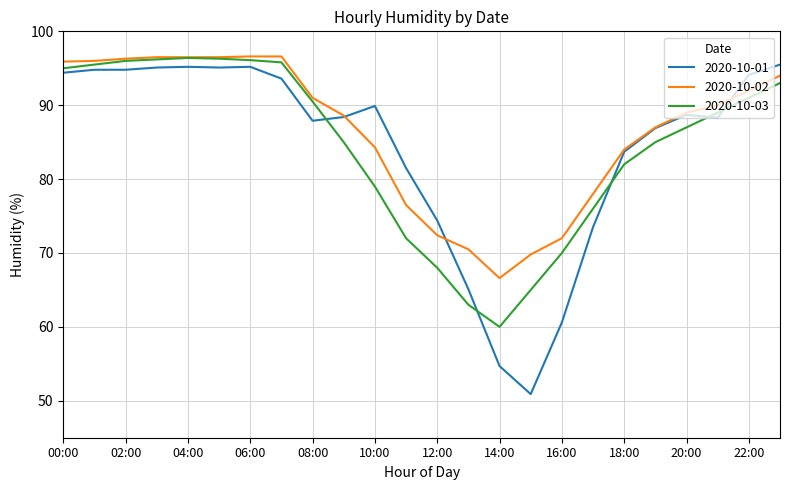

What is the smallest value displayed?

50.9